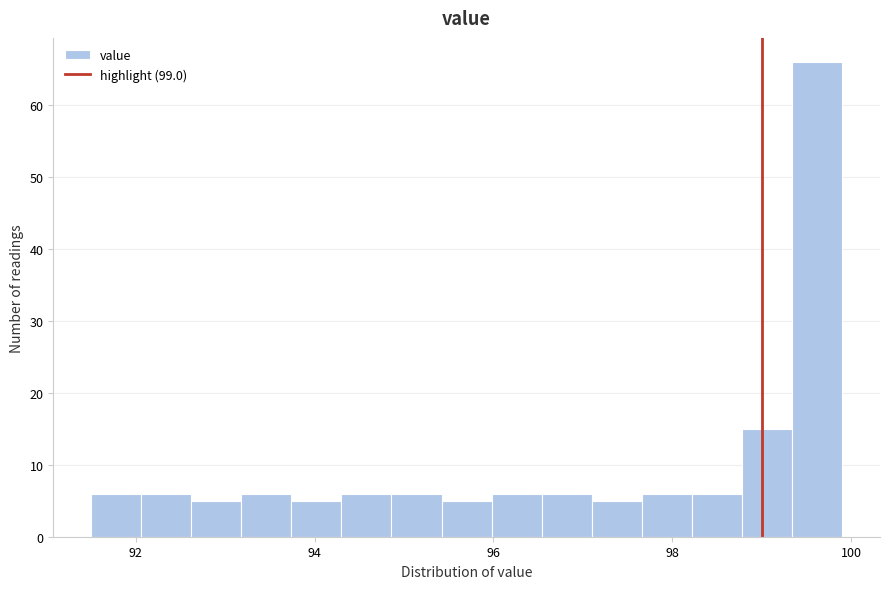

Around what value on the x-axis is the tallest bar? Give the approximate position of its centre, as read against the axis.

99.6